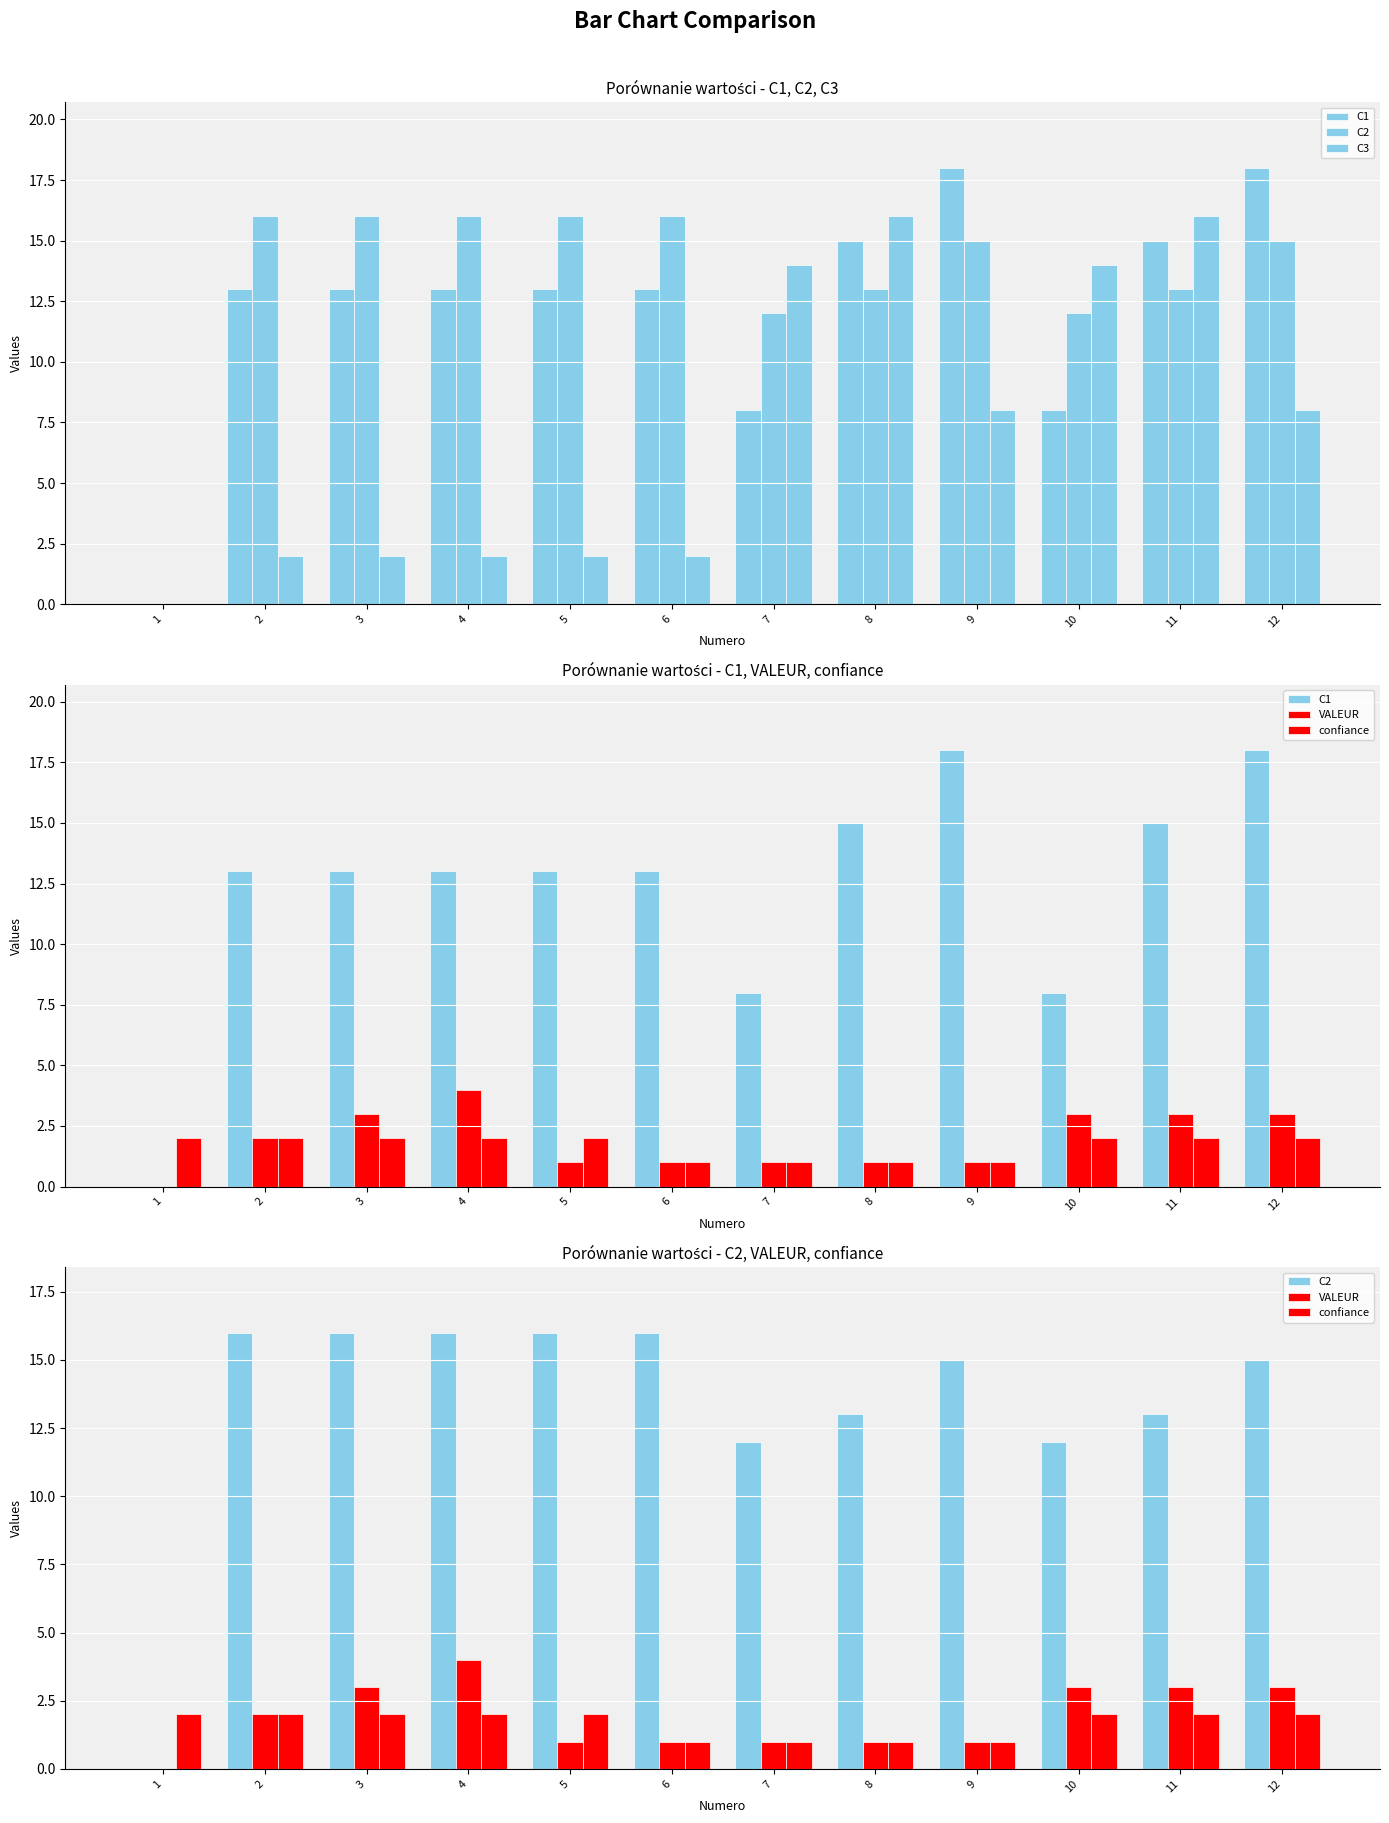

Where is VALEUR nearest to the value 2?

2